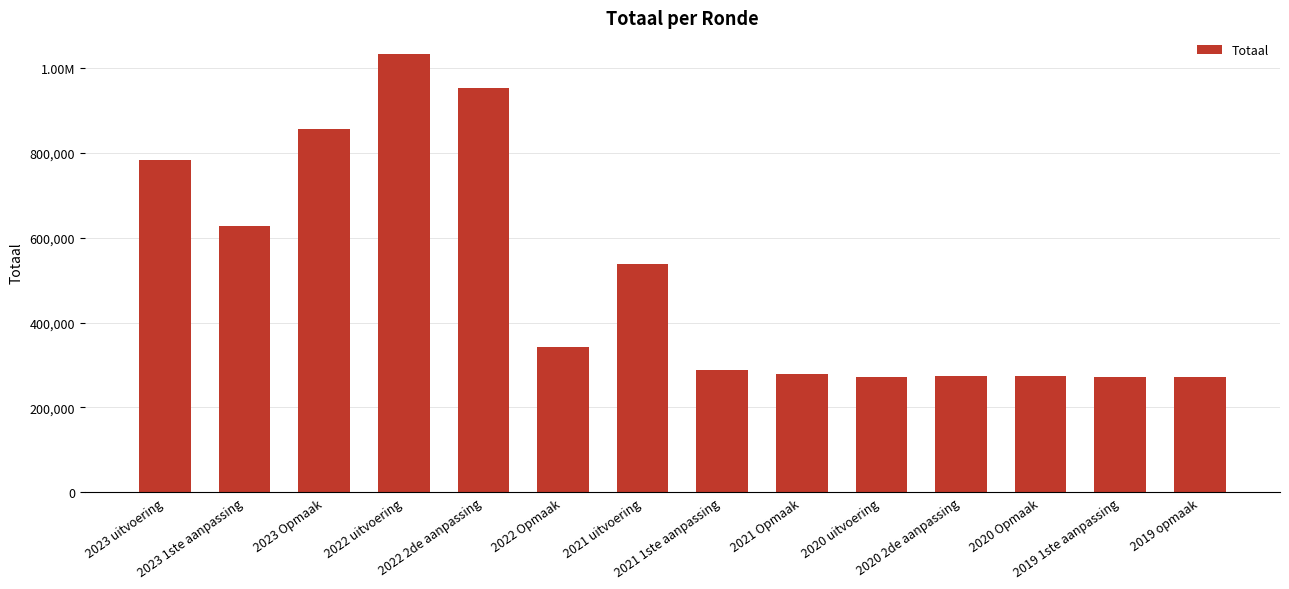

What is the ratio of the value at 2020 Opmaak to the value at 2022 Opmaak?

0.8